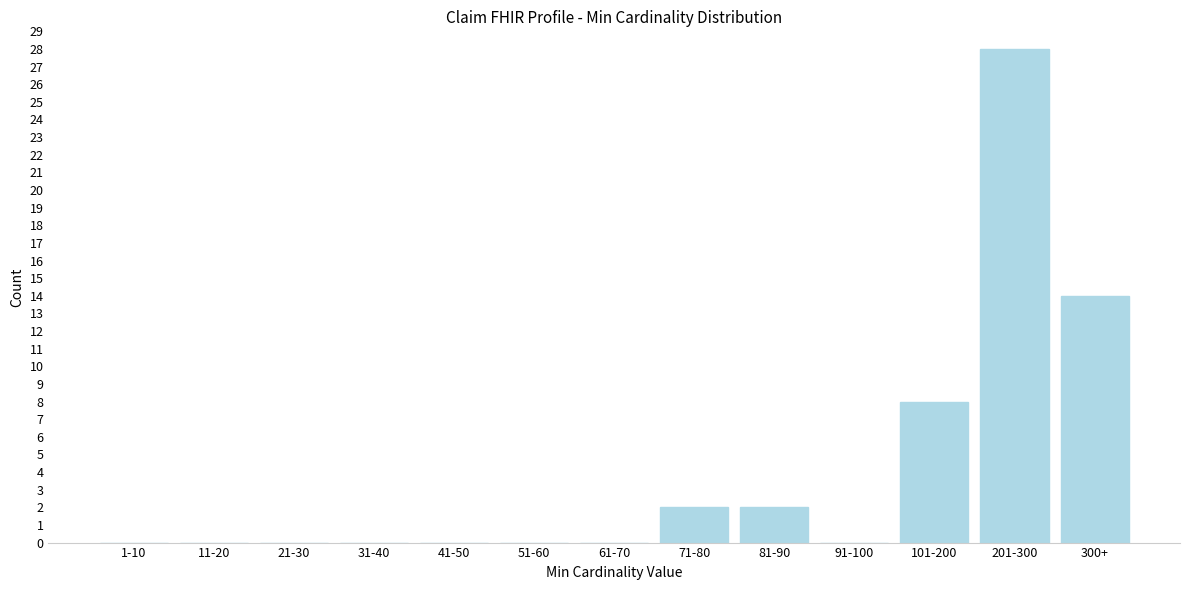

Reading right to left, extract all data points from this chart.

300+=14	201-300=28	101-200=8	91-100=0	81-90=2	71-80=2	61-70=0	51-60=0	41-50=0	31-40=0	21-30=0	11-20=0	1-10=0